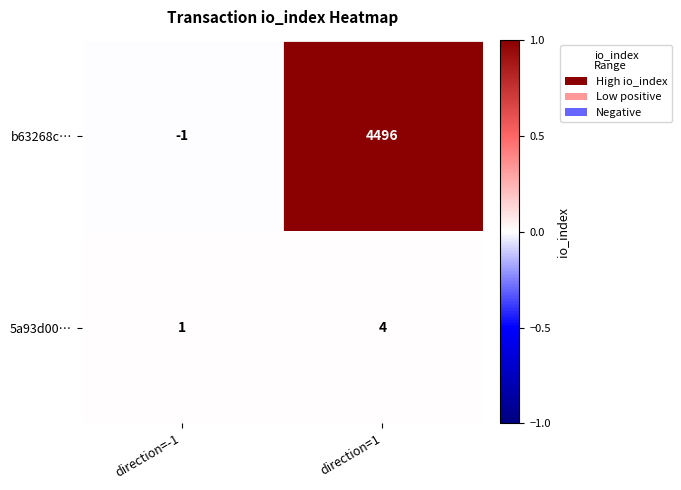

List the labels in order of b63268c… value, largest first.

direction=1, direction=-1